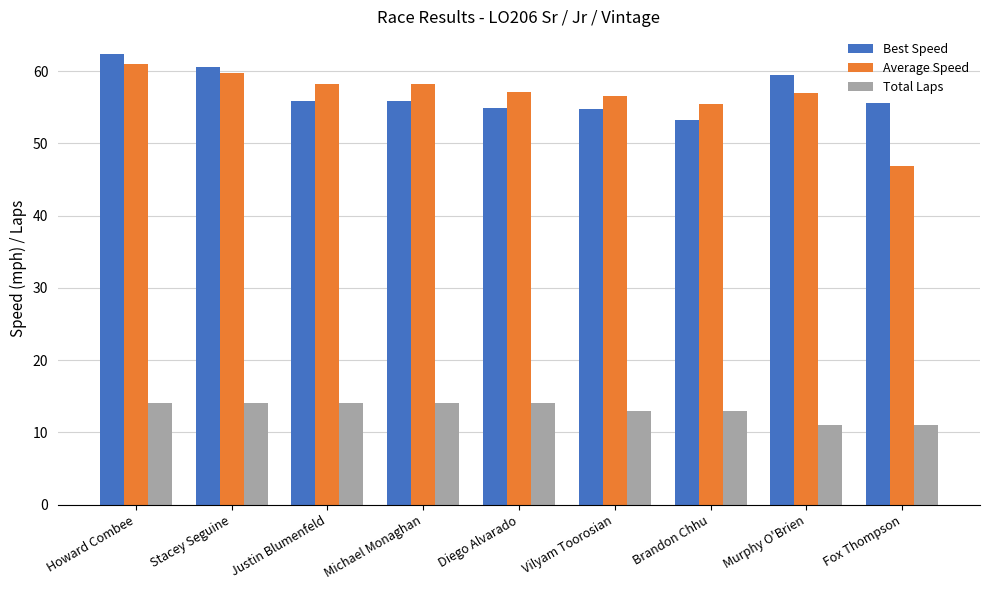

The value of Total Laps at Brandon Chhu is 22.8. True or false?

False